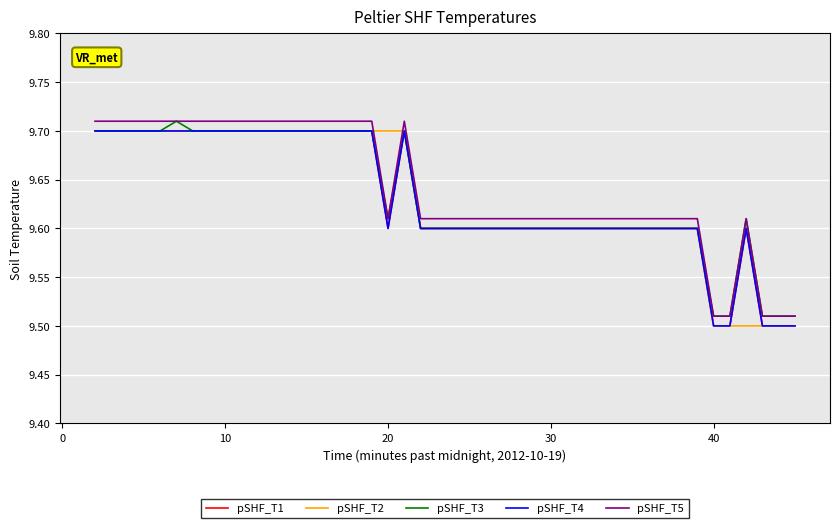

Is this an area chart (filled region under the line)?

No